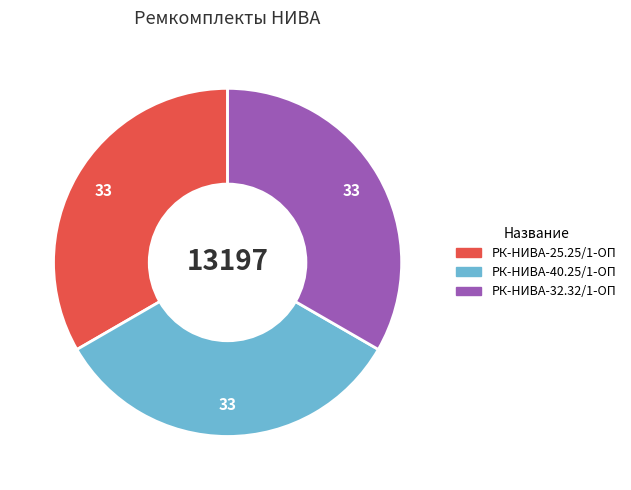

How many slices are in this pie chart?

3